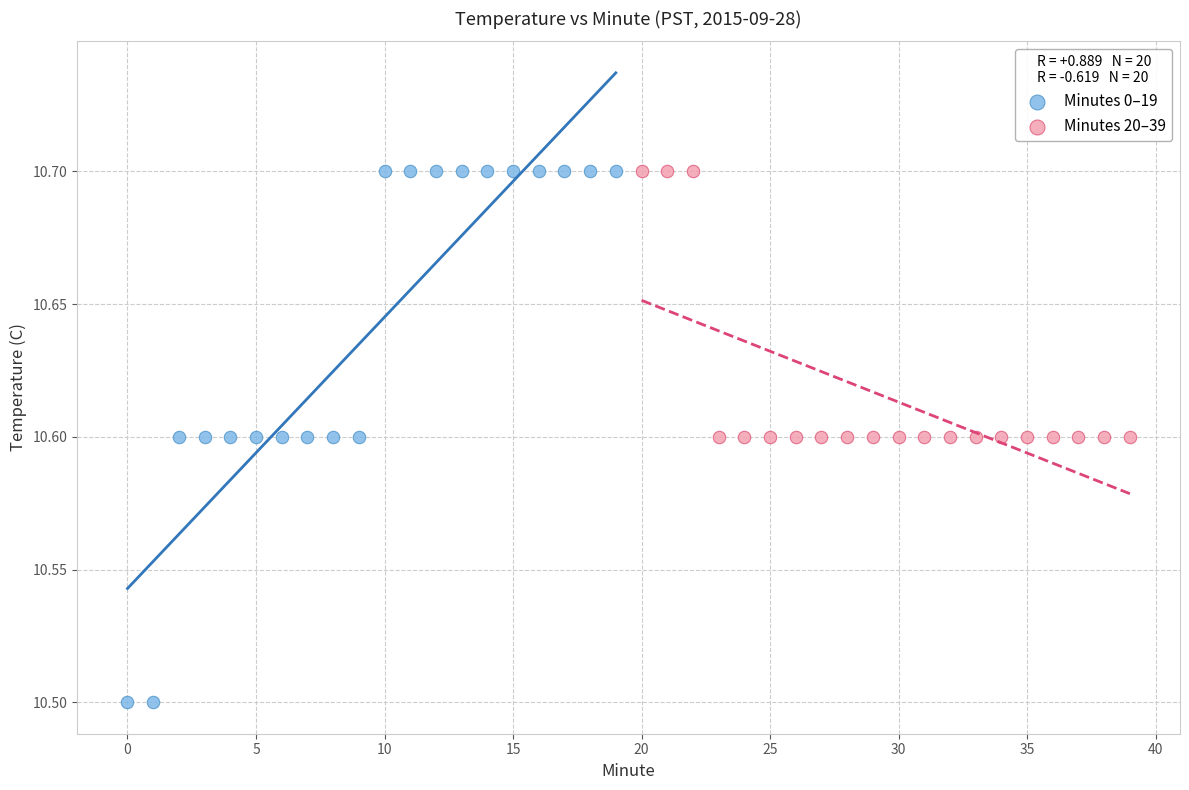

Which series reaches the minimum Y coordinate?

Minutes 0–19